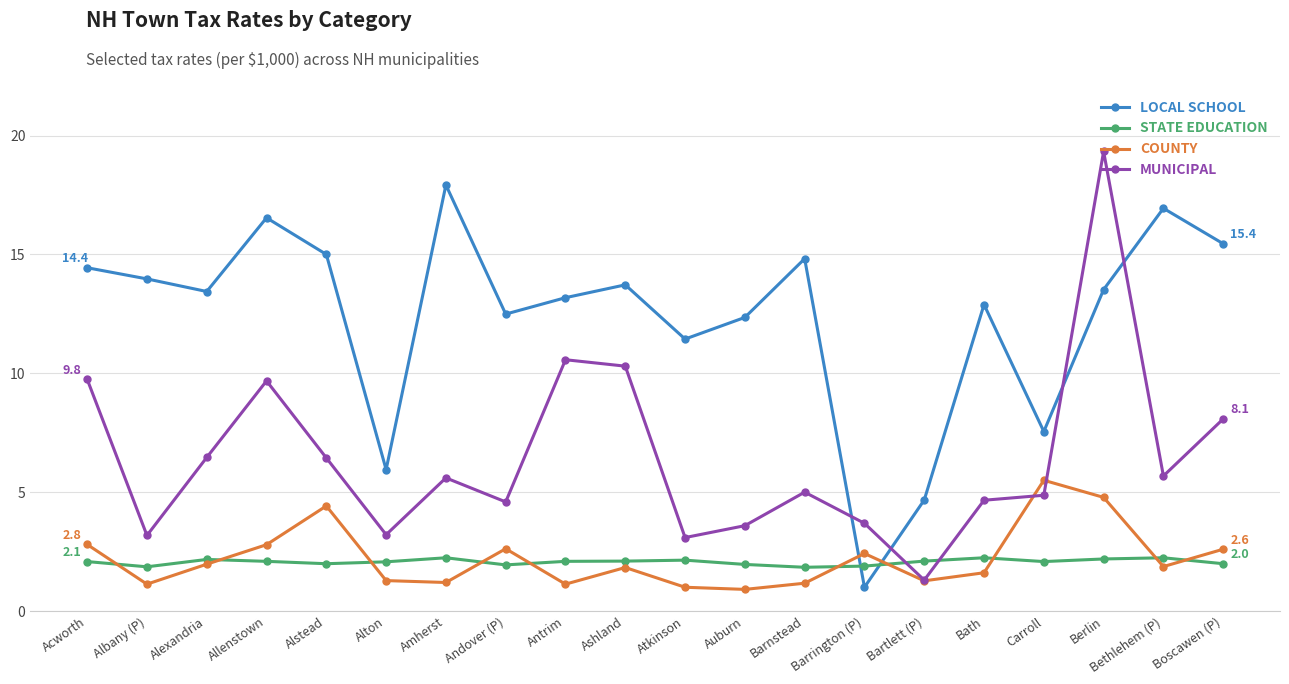

What is the lowest value of the LOCAL SCHOOL series?

1.0